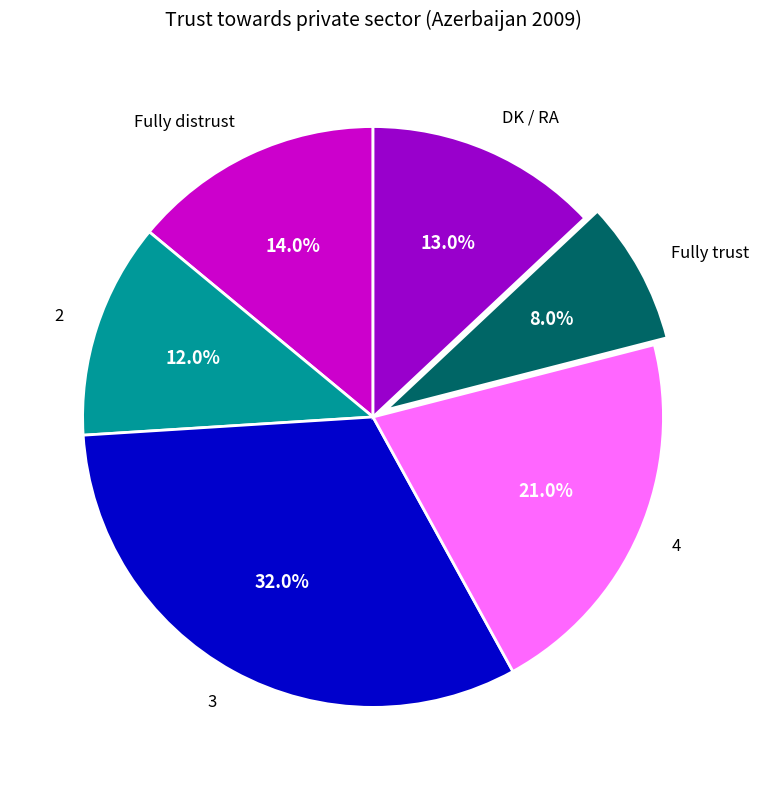

Count the number of slices in the pie.

6